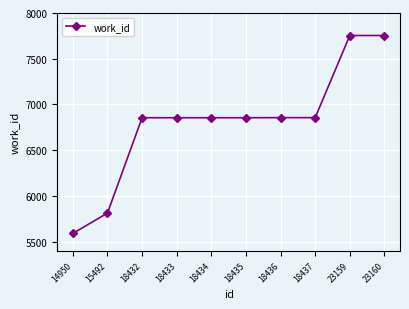

Is it true that the value at 23159 is 10233?

False